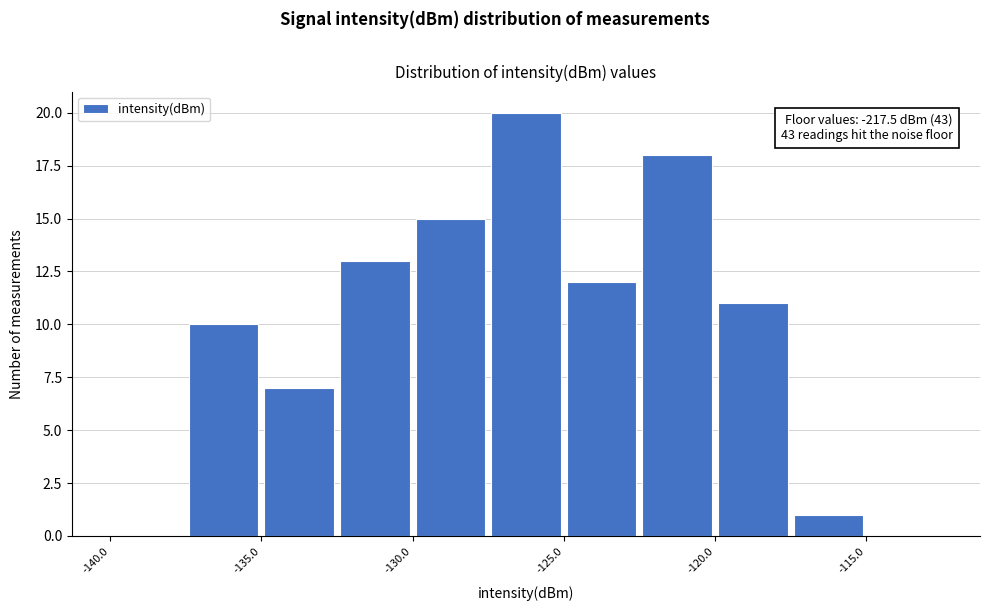

Over which range of the x-axis is the bar tallest?

-127.5 to -125.0